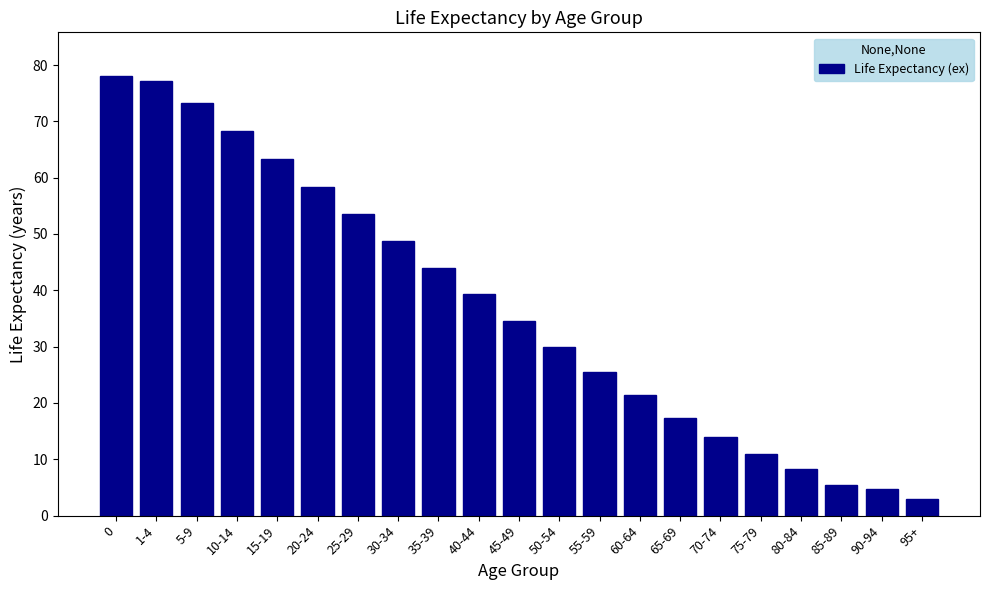

What is the label of the 16th bar from the right?

20-24